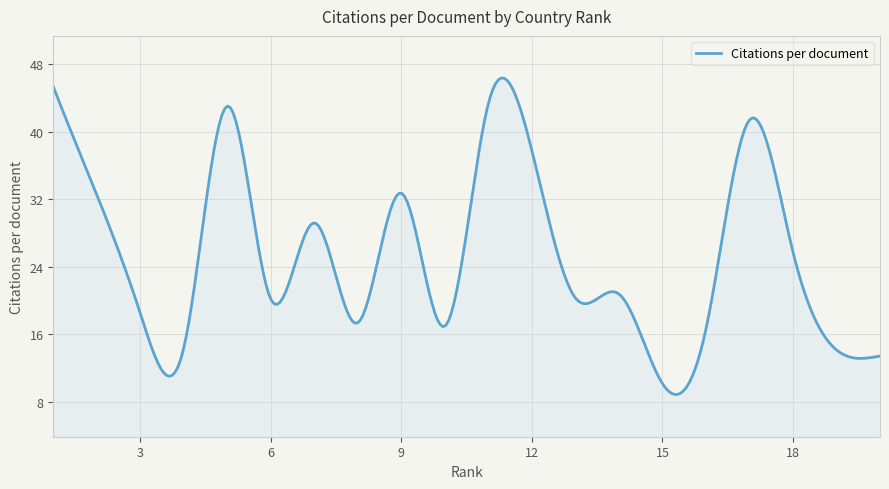

What is the maximum value shown in the chart?

46.3